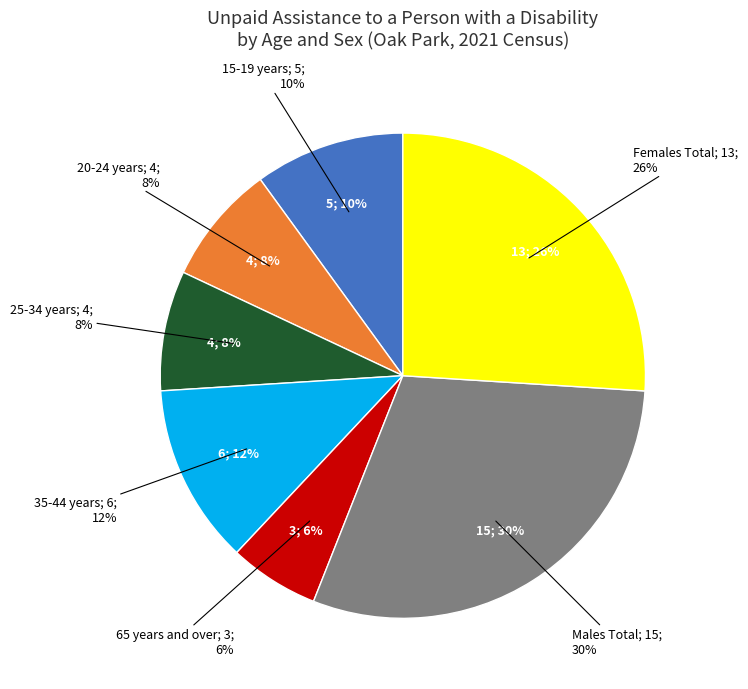

Do 15-19 years and Females Total together represent more than half of the pie?

No